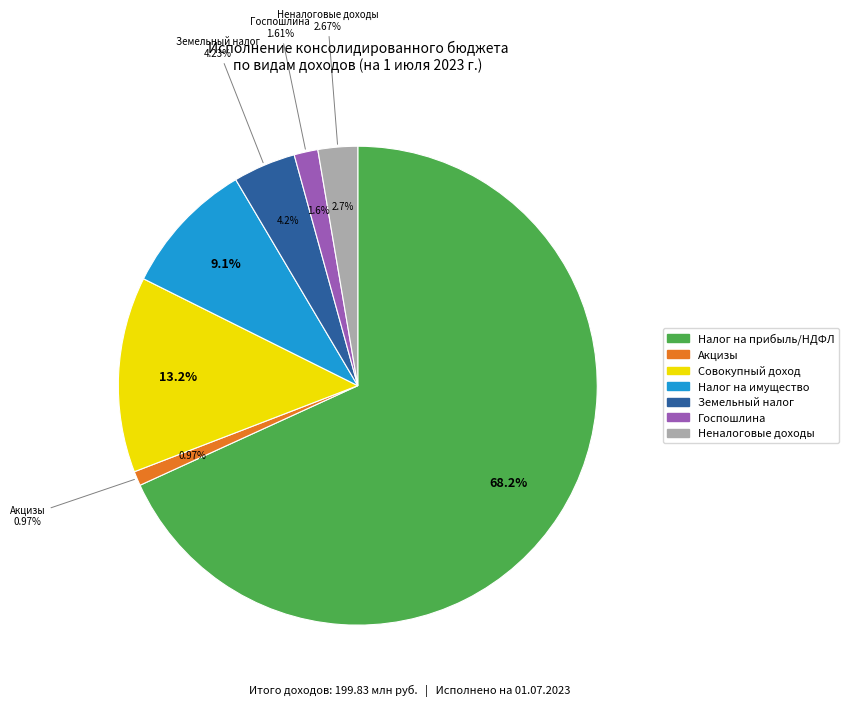

Is it true that НАЛОГИ НА СОВОКУПНЫЙ ДОХОД is 13% of the pie?

True